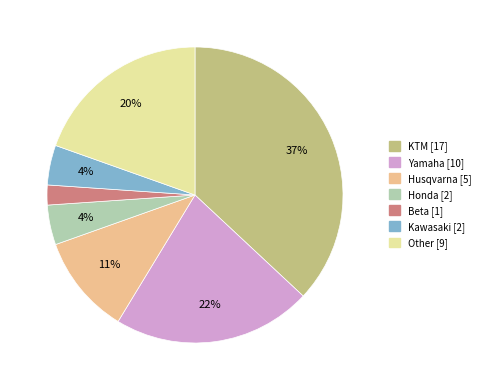

Which slice is the smallest?

Beta